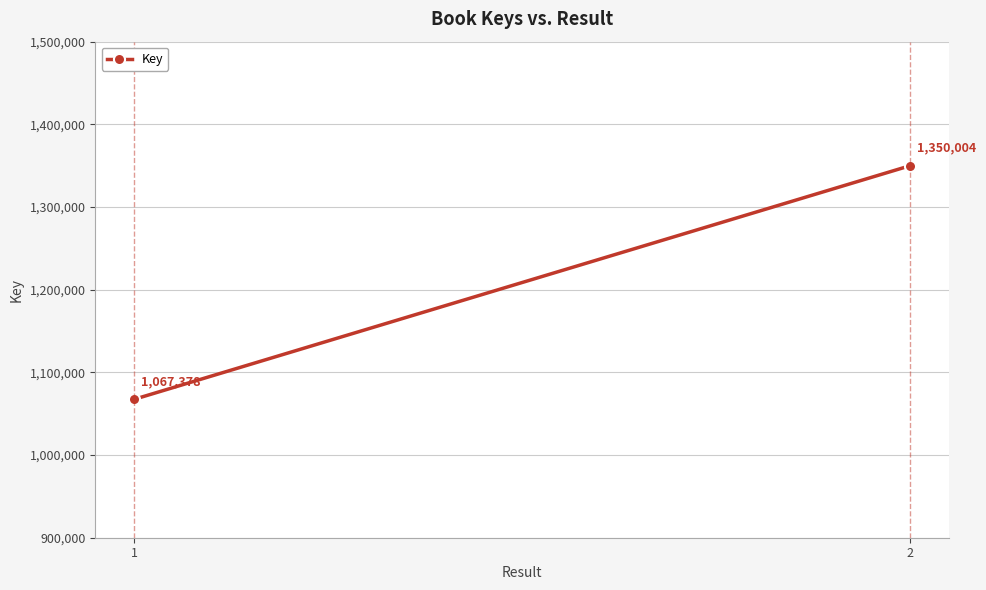

Rank the categories by value from lowest to highest.

1, 2